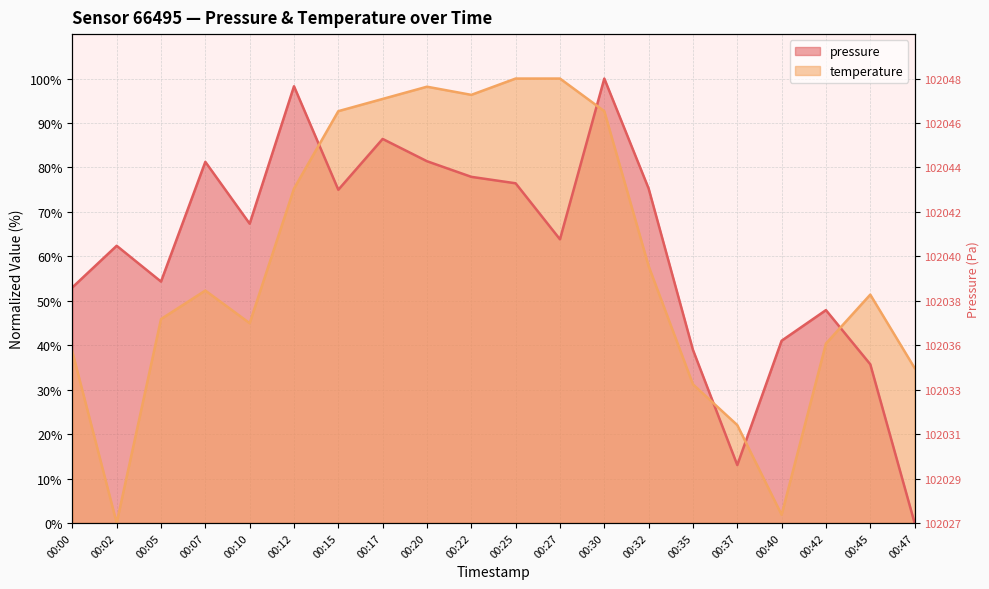

What is the average value of the temperature series?

58.6